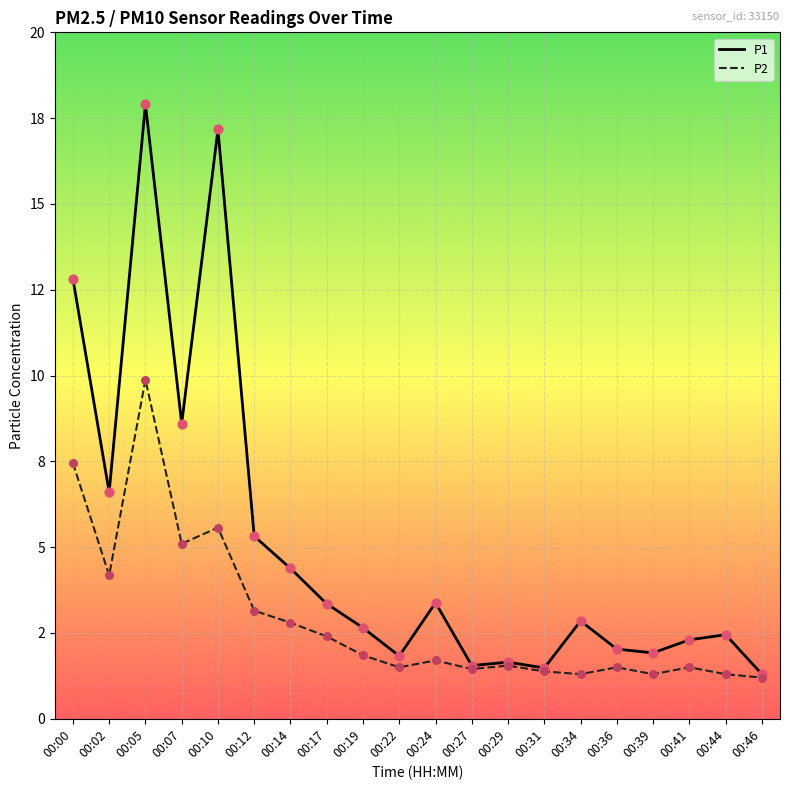

At how many categories does at least one series exceed 15?

2